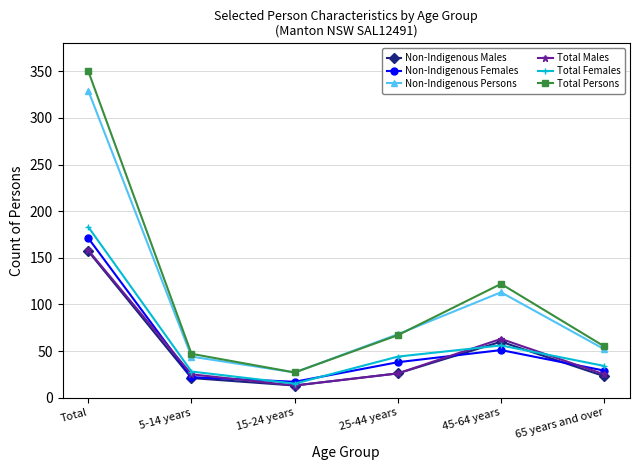

Is it true that Total Persons equals 55 at 65 years and over?

True